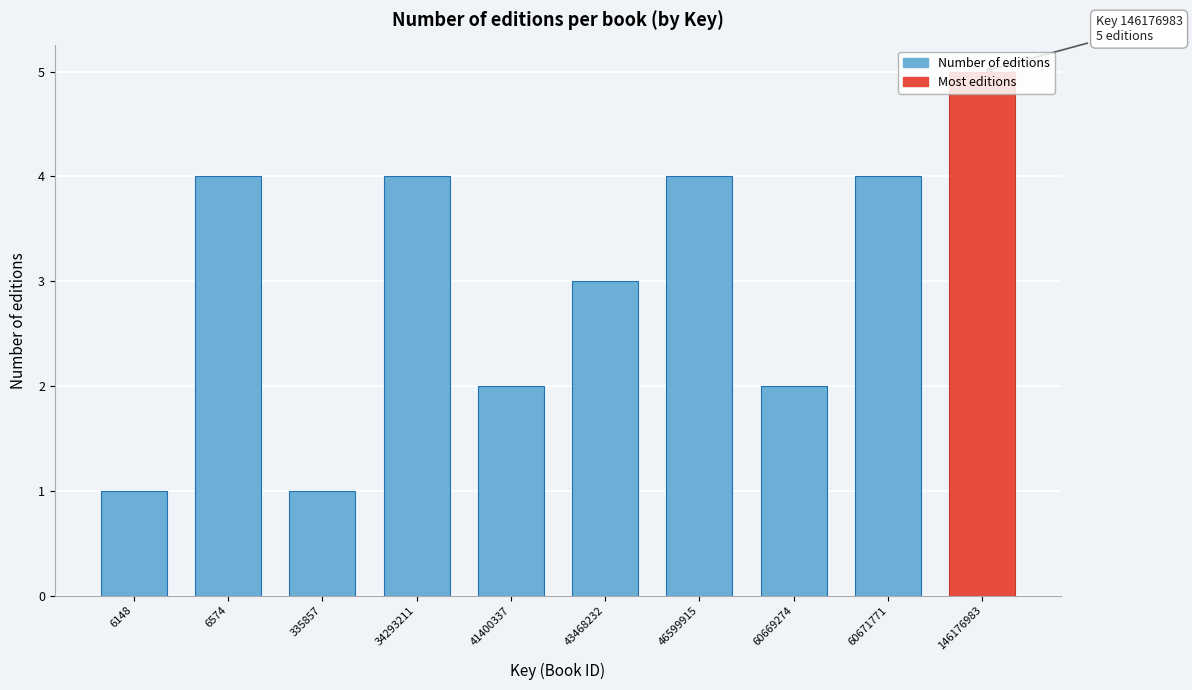

What is the average value?

3